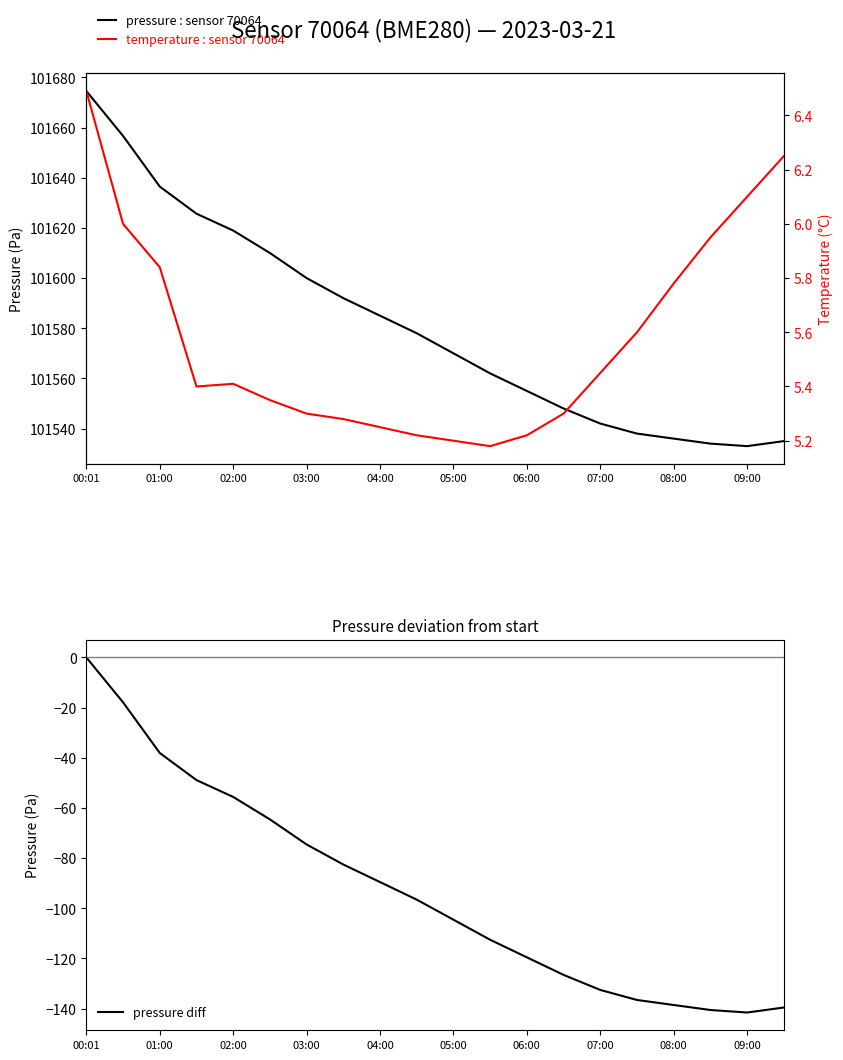

How many distinct data groups are displayed?

3